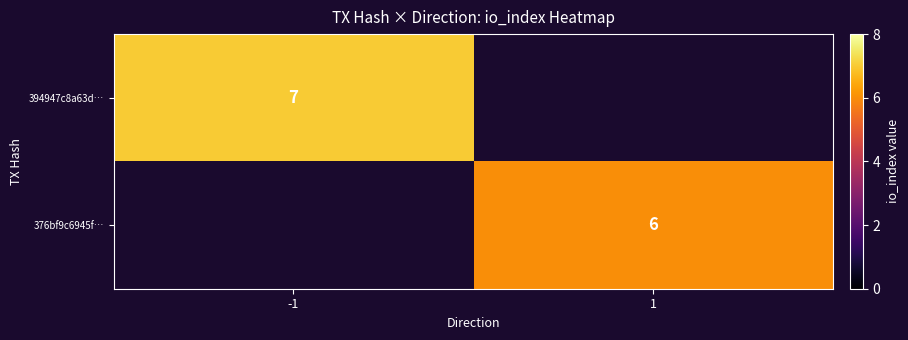

True or false: 376bf9c6945f… has a value of 4 at 1.

False